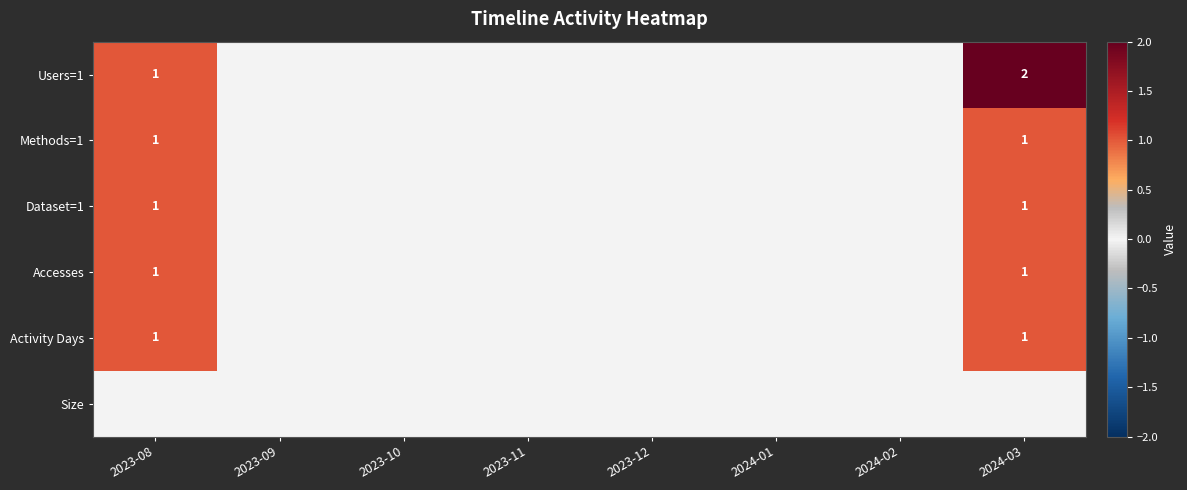

True or false: Accesses has a value of 1 at 2024-03.

True